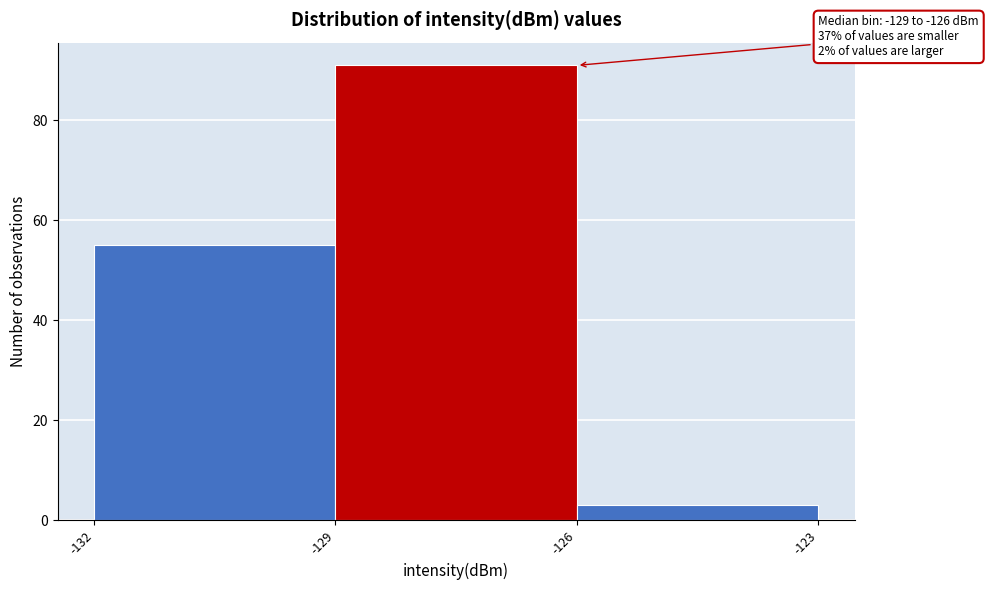

Which range on the x-axis has the tallest bar?

-129 to -126